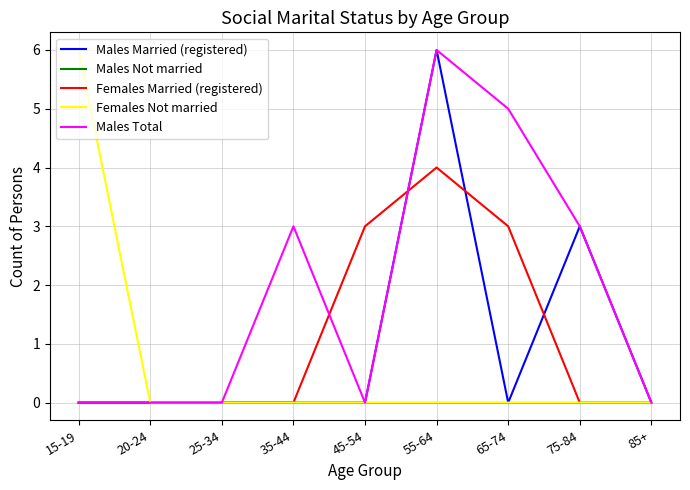

What are all the series names shown in the legend?

Males Married (registered), Males Not married, Females Married (registered), Females Not married, Males Total